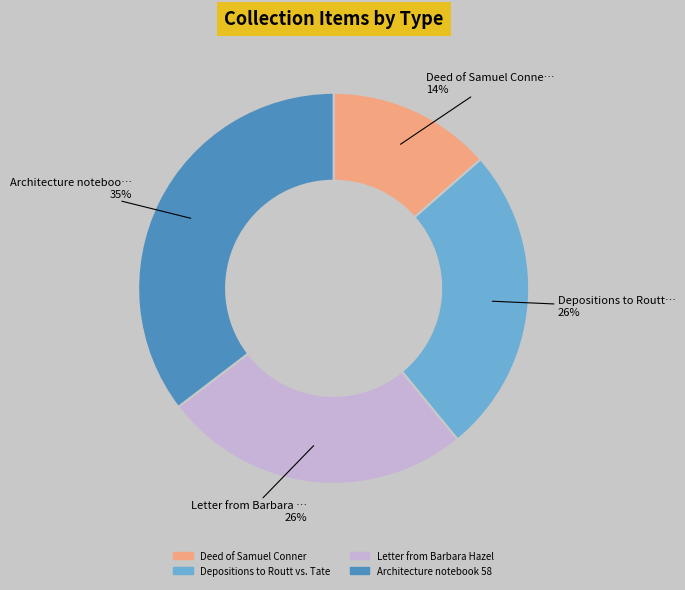

Does Depositions to Routt vs. Tate represent more than half of the total?

No